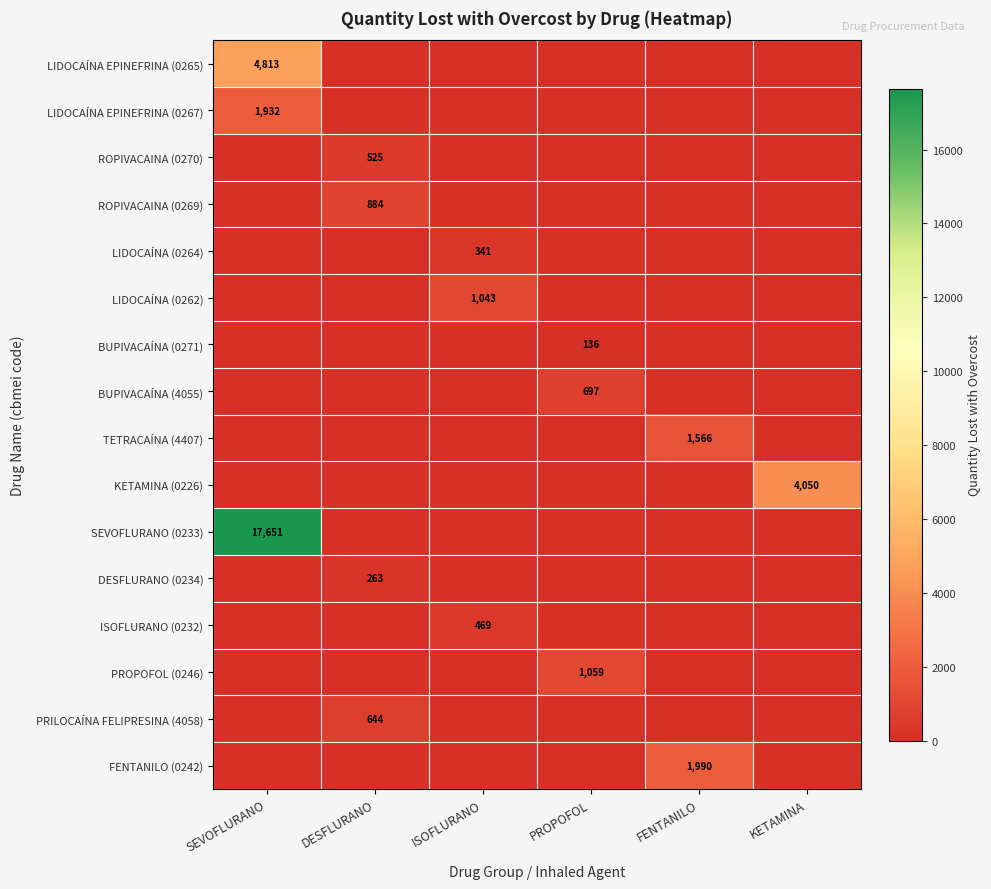

The value of LIDOCAÍNA EPINEFRINA (0265) at SEVOFLURANO is 3086. True or false?

False